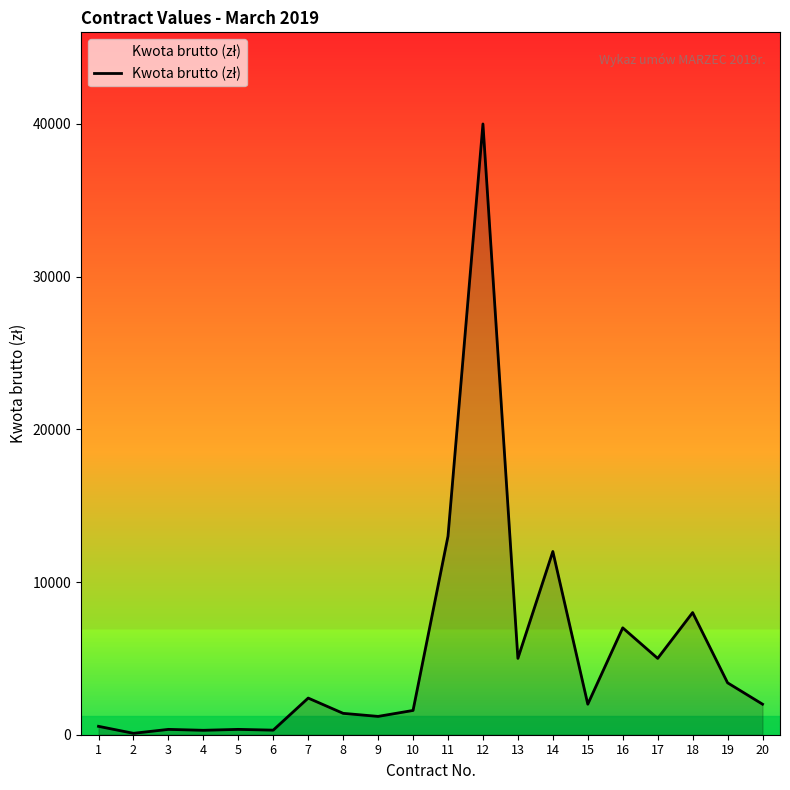

How many lines are shown in the chart?

1